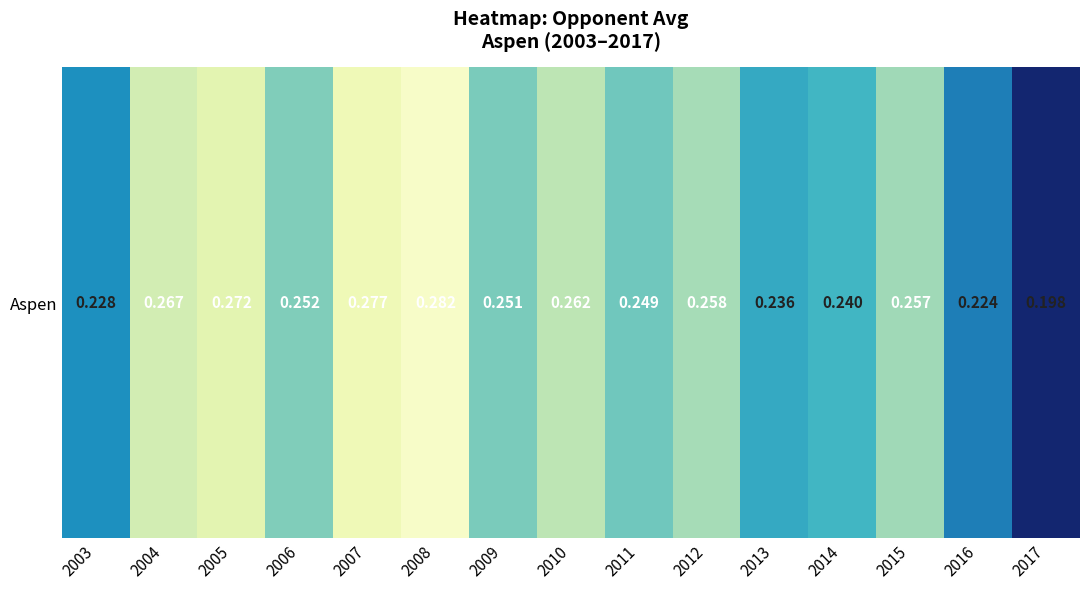

Which category has the highest value across all series?

2008